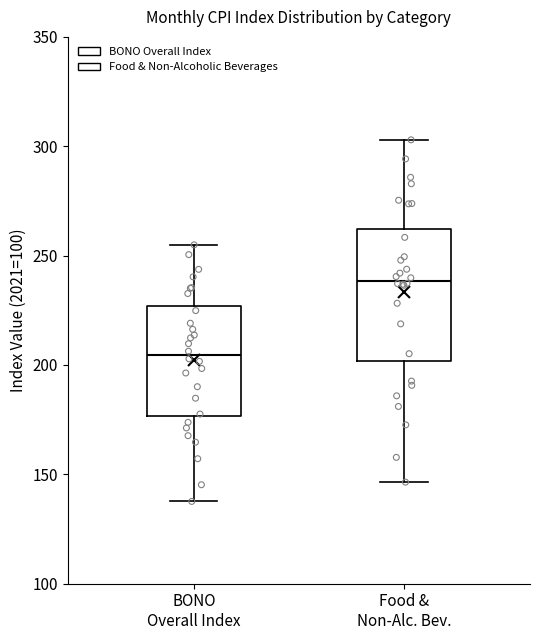

Reading left to right, transcribe this box plot: for each box, give where its median line is, the range the box spans, and where its two whiskers end, as read against the y-axis. The values are not printed on the chart, so give them approximately, as read against the axis.

BONO Overall Index: median 205, box 175 to 225, whiskers 140 to 255
Food & Non-Alc. Bev.: median 240, box 200 to 260, whiskers 145 to 305